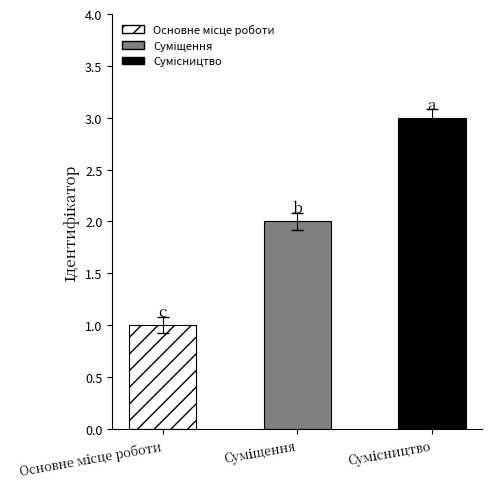

What is the sum of all values?

6